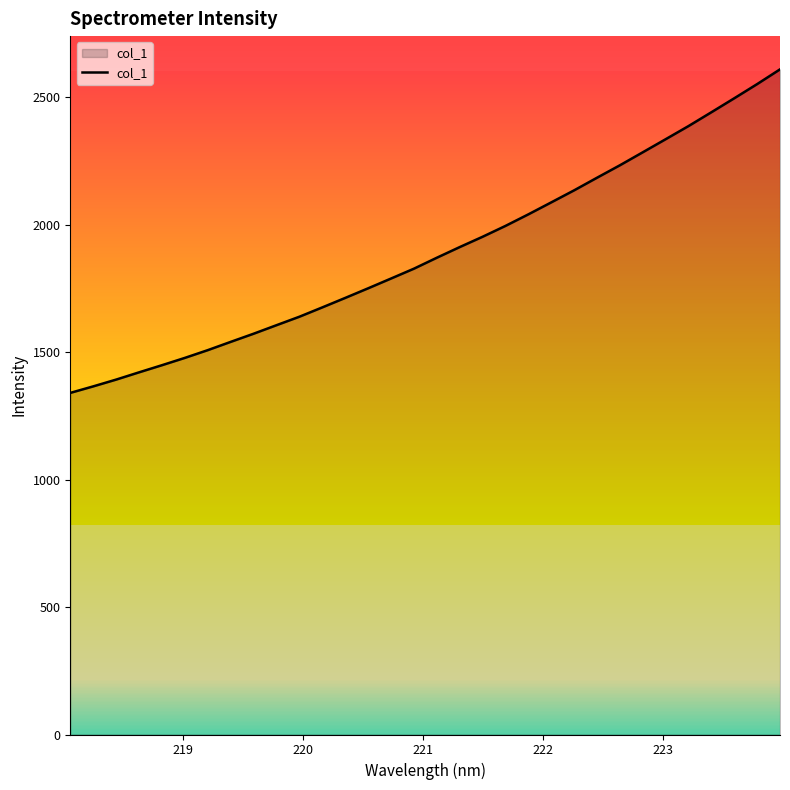

What is the maximum value shown in the chart?

2609.8